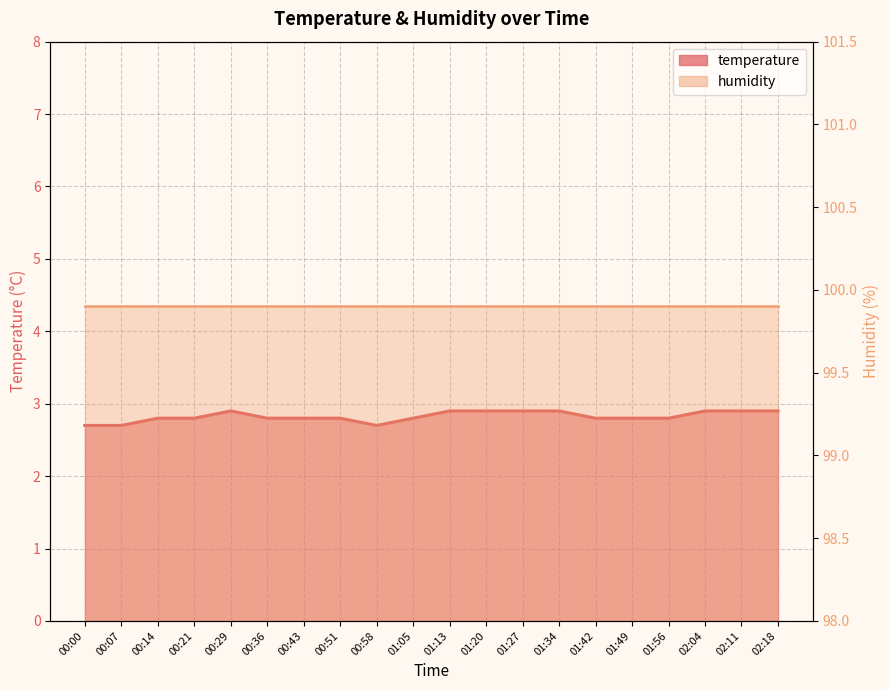

What is the label of the 5th point from the right?

01:49